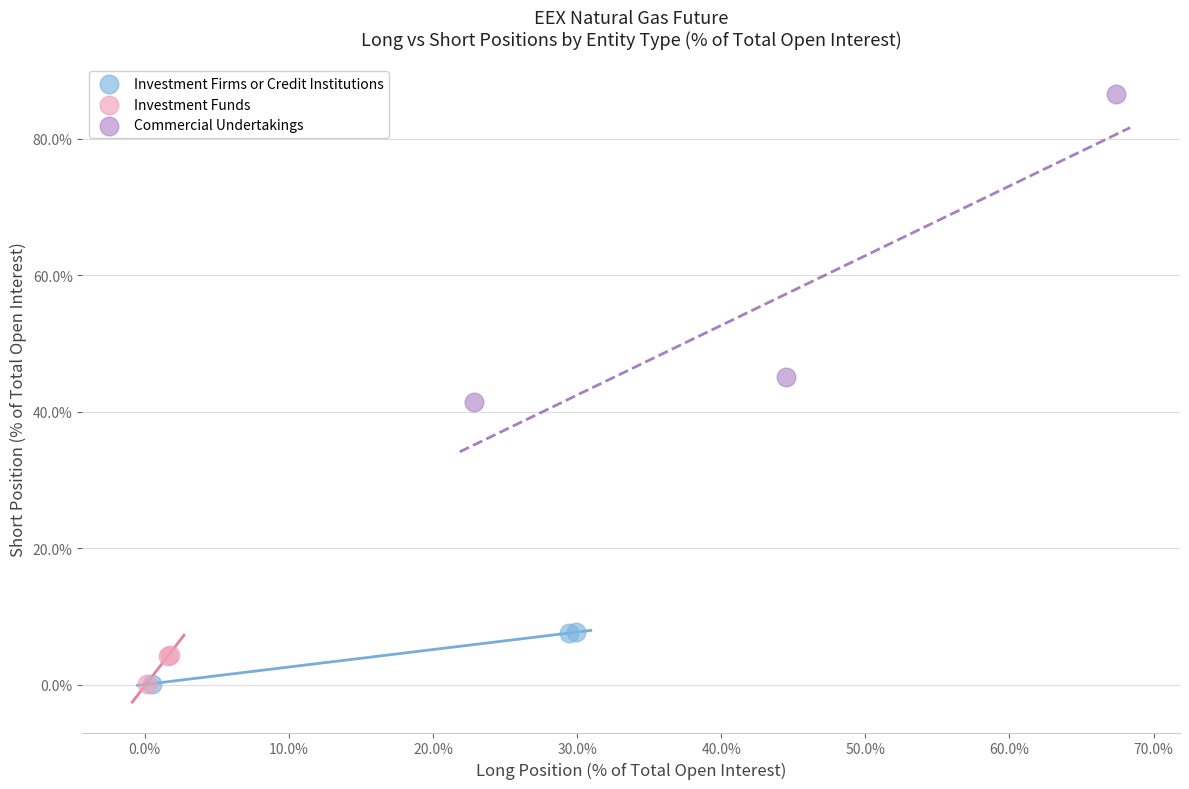

What are all the series names shown in the legend?

Investment Firms or Credit Institutions, Investment Funds, Commercial Undertakings